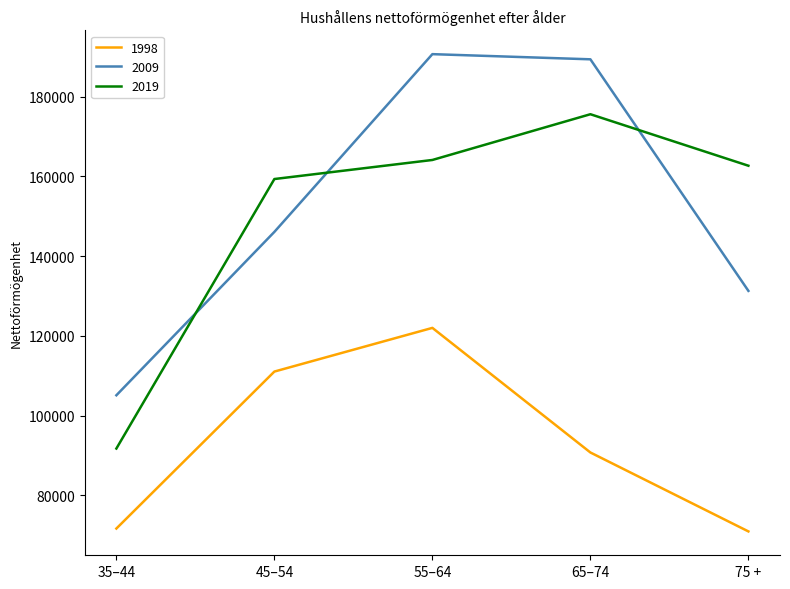

Is the value of 2019 at 35–44 greater than the value of 1998 at 45–54?

No